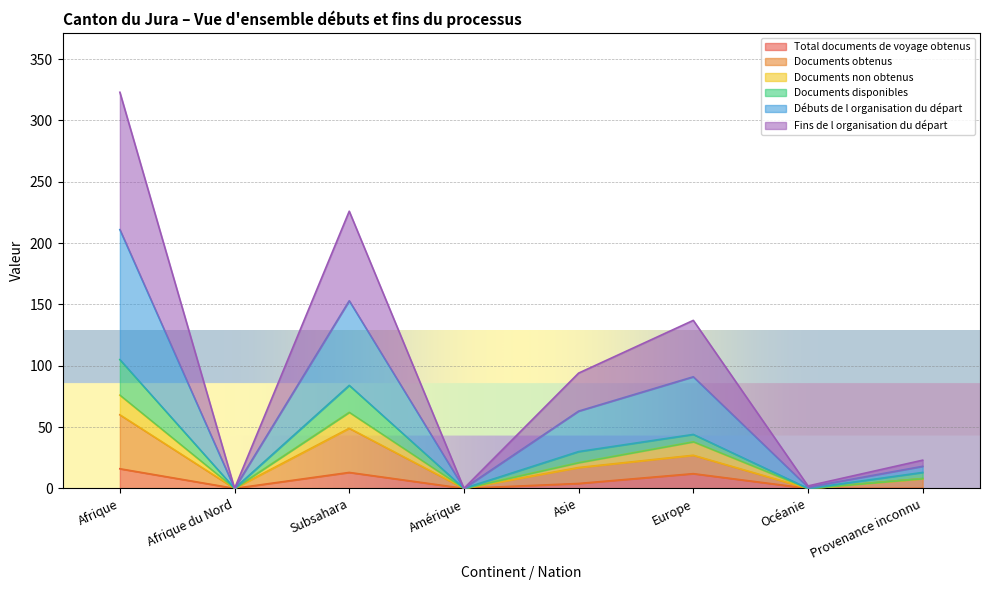

What is the maximum value for Total documents de voyage obtenus?

16